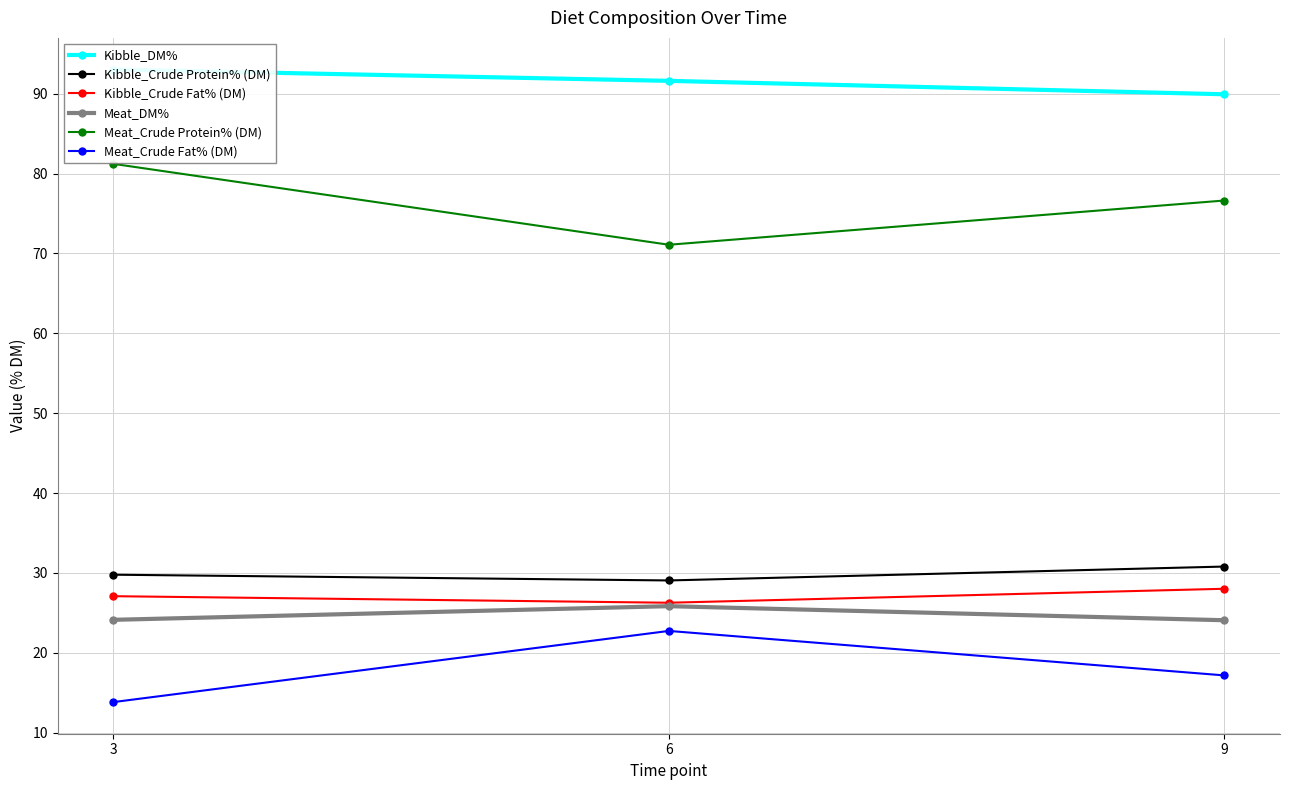

Reading left to right, extract all data points from this chart.

Kibble_DM%: 93.0	91.6	89.9
Kibble_Crude Protein% (DM): 29.8	29.1	30.8
Kibble_Crude Fat% (DM): 27.1	26.3	28.0
Meat_DM%: 24.1	25.8	24.1
Meat_Crude Protein% (DM): 81.2	71.1	76.6
Meat_Crude Fat% (DM): 13.8	22.7	17.2